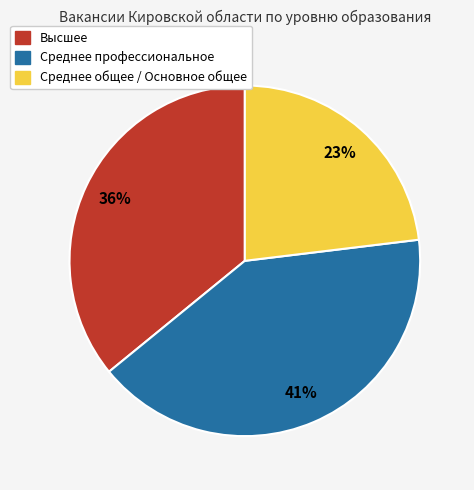

How many slices are in this pie chart?

3